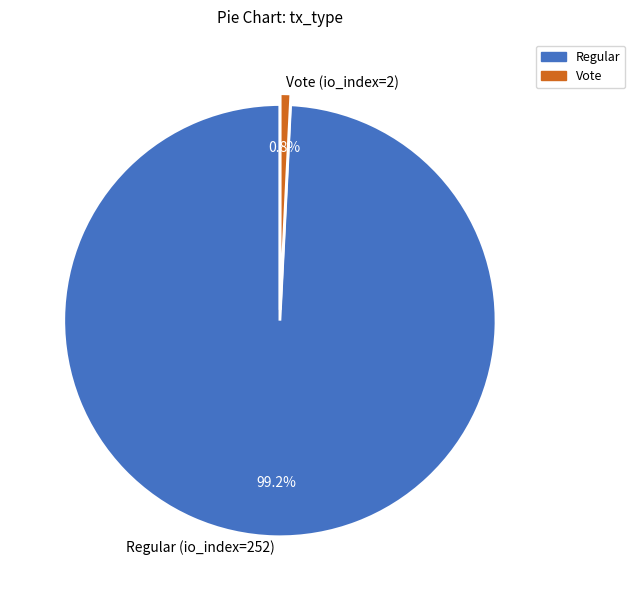

To the nearest percent, what is the combined percentage of Vote (io_index=2) and Regular (io_index=252)?

100%